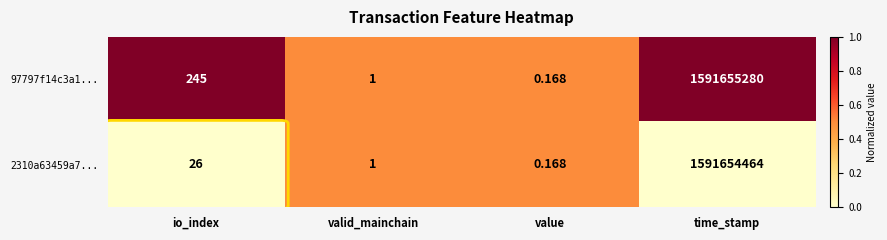

Where is 97797f14c3a1... nearest to the value 795827640?

io_index